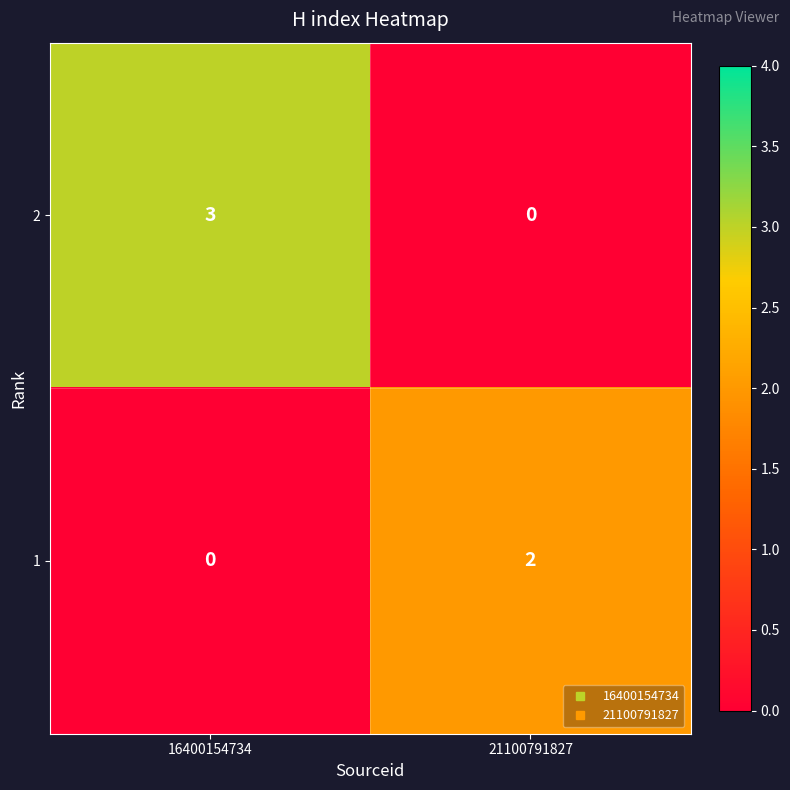

What is the difference between the 2 values at 21100791827 and 16400154734?

3